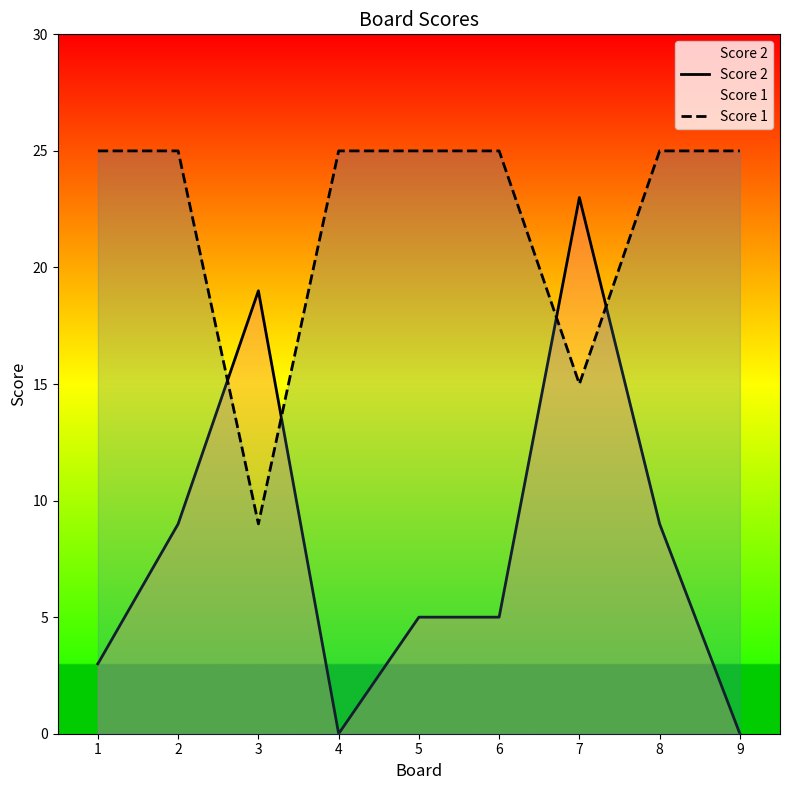

Read the Score 1 value at 2, to the nearest 5.

25